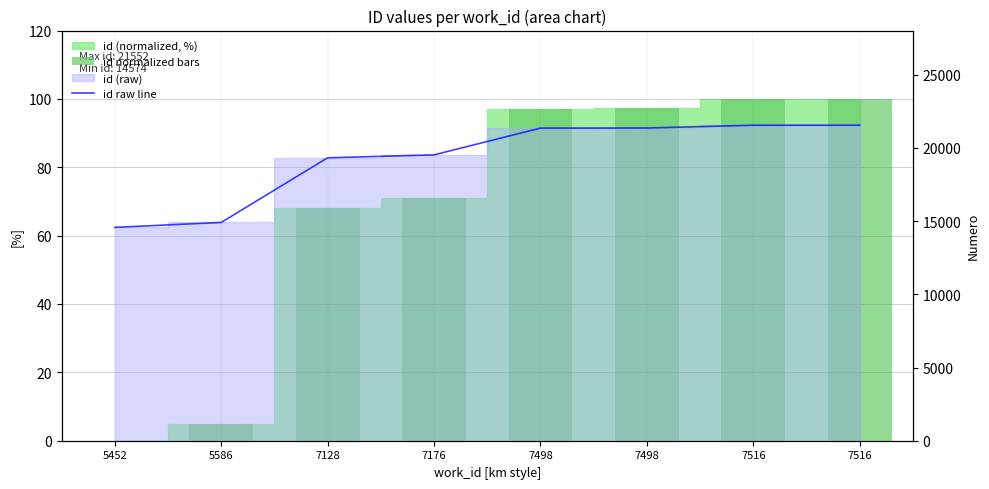

What is the approximate value of id raw line at 7516?

21552.0